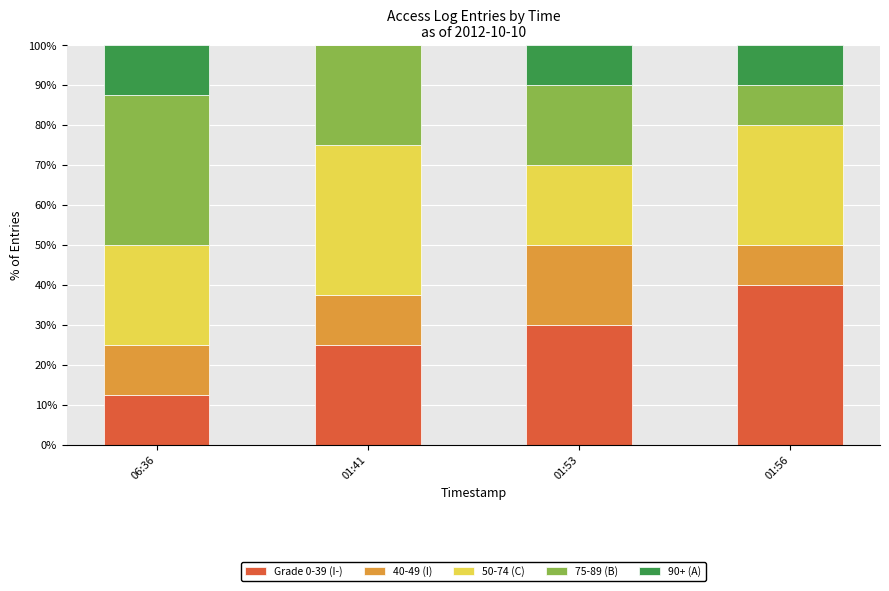

What is the sum of the Grade 0-39 (I-) values at 01:53 and 01:56?

70.0